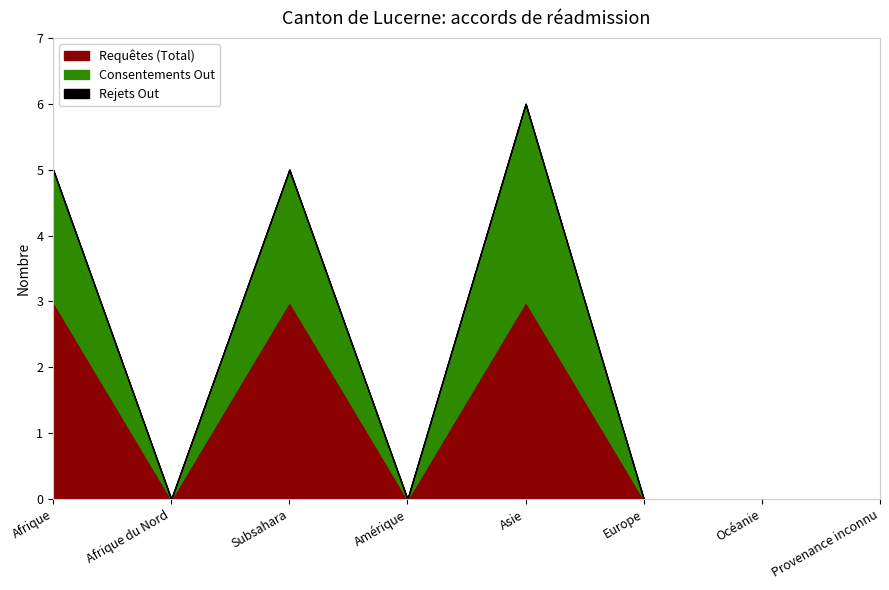

How many lines are shown in the chart?

3